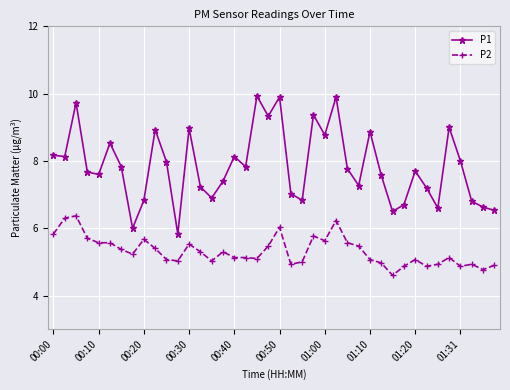

What are all the series names shown in the legend?

P1, P2